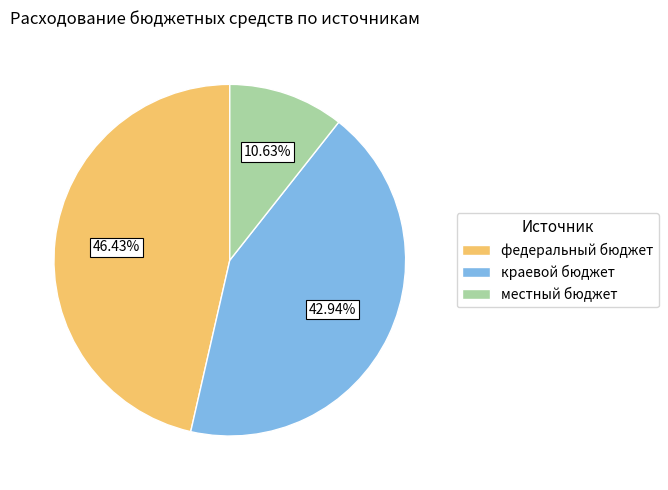

Approximately how many times larger is the value at федеральный бюджет compared to краевой бюджет?

1.1